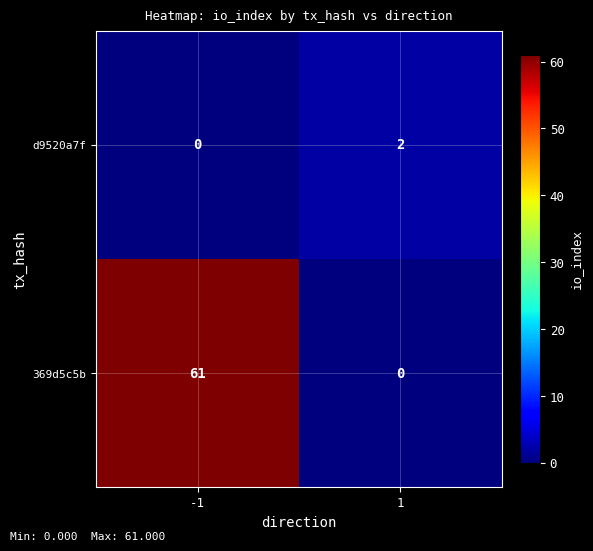

List the series in order of their overall mean, lowest first.

d9520a7f, 369d5c5b